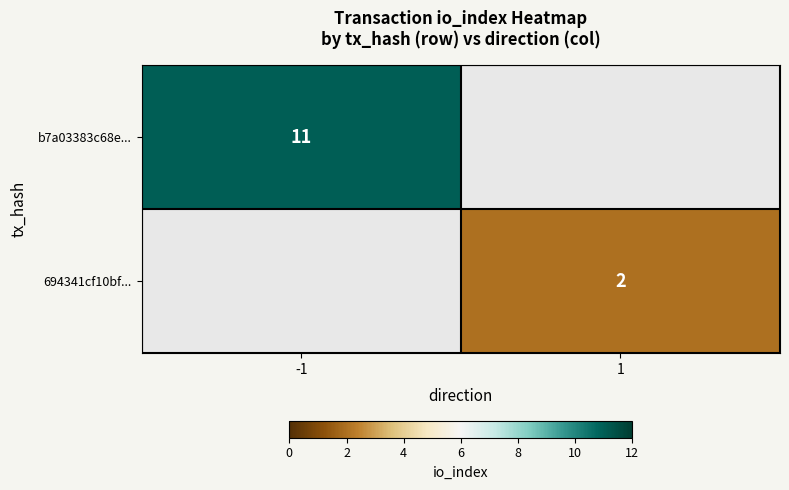

True or false: 694341cf10bf... has a value of 2 at 1.

True